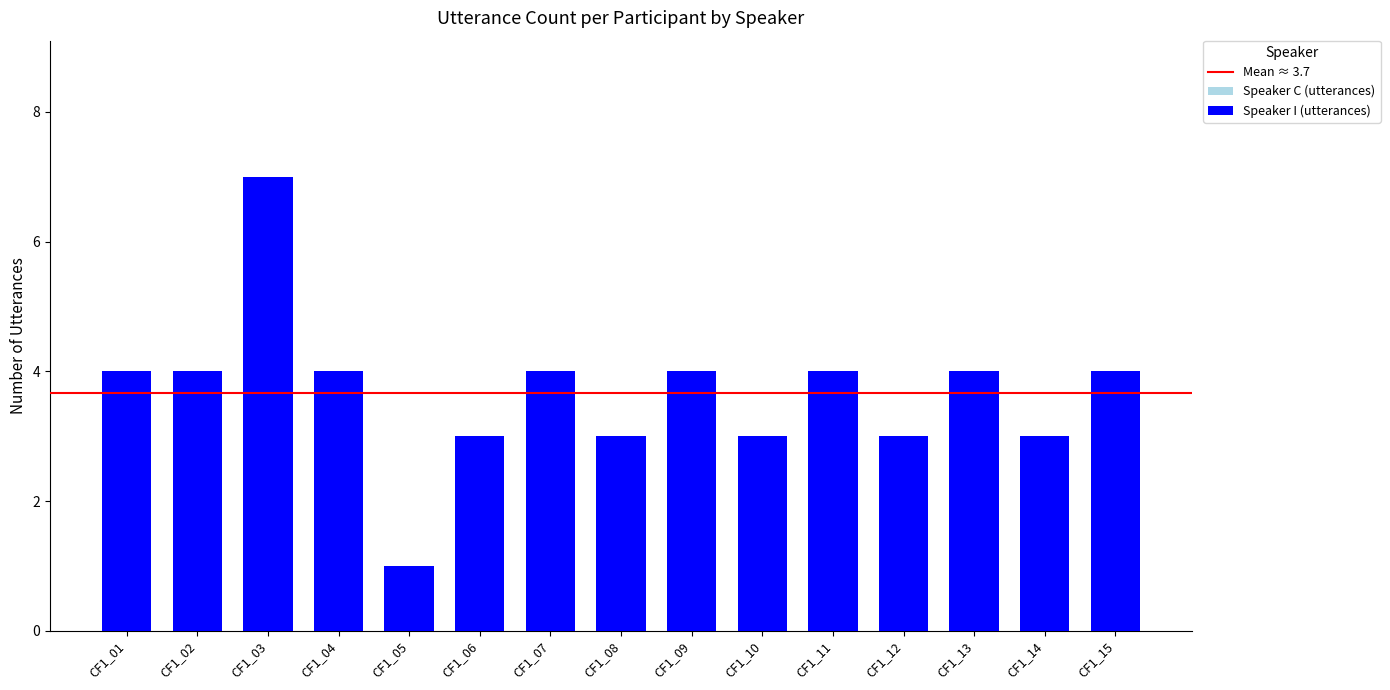

Count the number of categories in the chart.

15